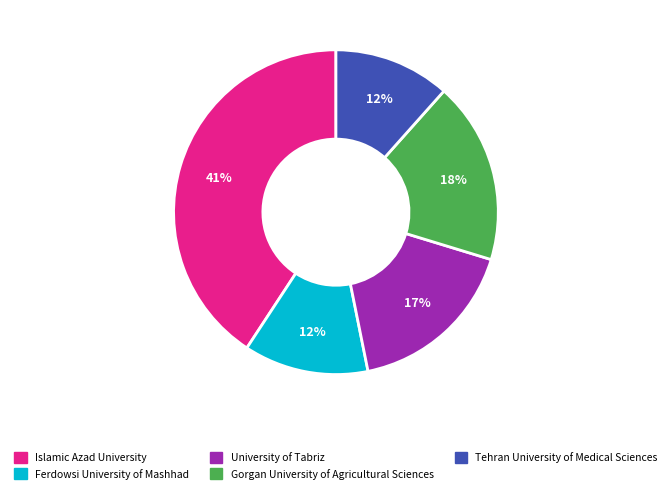

True or false: Islamic Azad University accounts for 27% of the total.

False